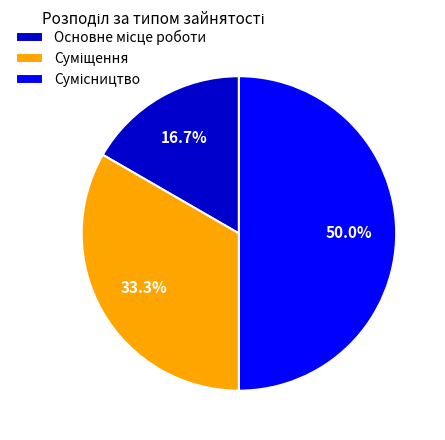

To the nearest percent, what is the difference between the Суміщення and Основне місце роботи slice percentages?

17%